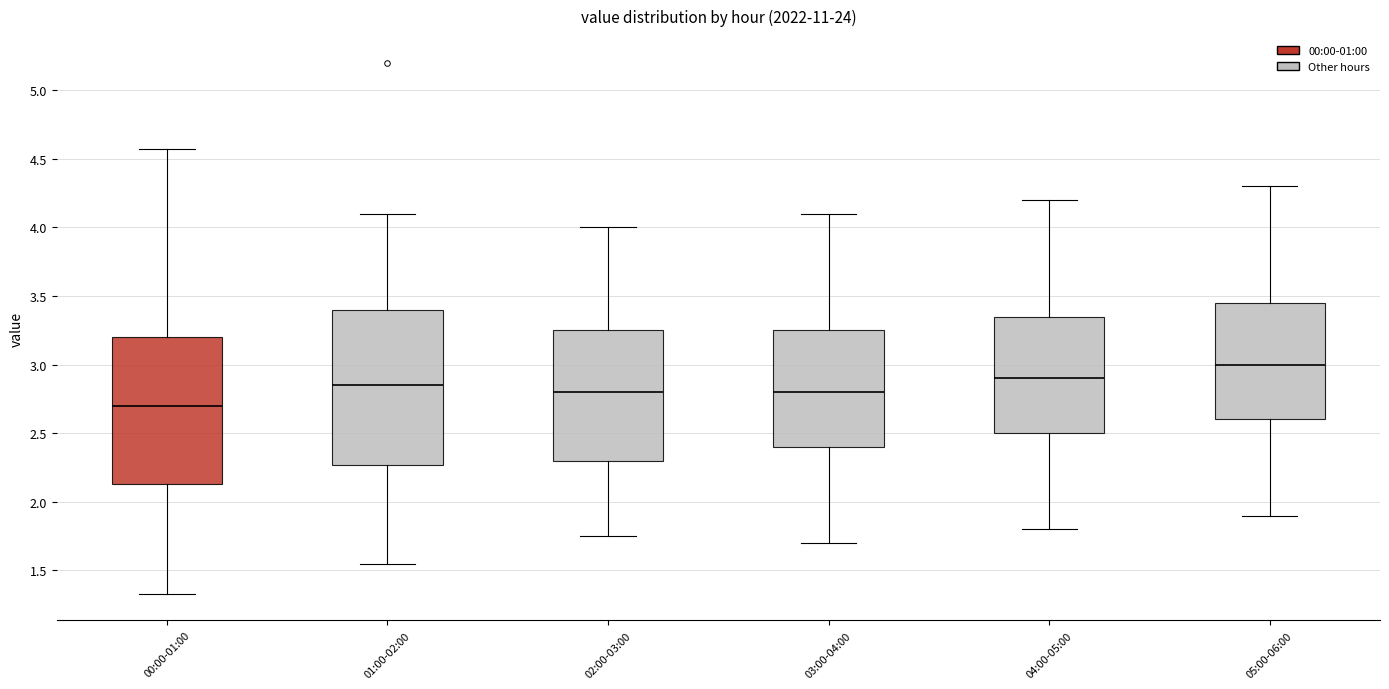

Reading left to right, transcribe this box plot: for each box, give where its median line is, the range the box spans, and where its two whiskers end, as read against the y-axis. The values are not printed on the chart, so give them approximately, as read against the axis.

00:00-01:00: median 2.70, box 2.15 to 3.20, whiskers 1.35 to 4.55
01:00-02:00: median 2.85, box 2.25 to 3.40, whiskers 1.55 to 4.10
02:00-03:00: median 2.80, box 2.30 to 3.25, whiskers 1.75 to 4.00
03:00-04:00: median 2.80, box 2.40 to 3.25, whiskers 1.70 to 4.10
04:00-05:00: median 2.90, box 2.50 to 3.35, whiskers 1.80 to 4.20
05:00-06:00: median 3.00, box 2.60 to 3.45, whiskers 1.90 to 4.30